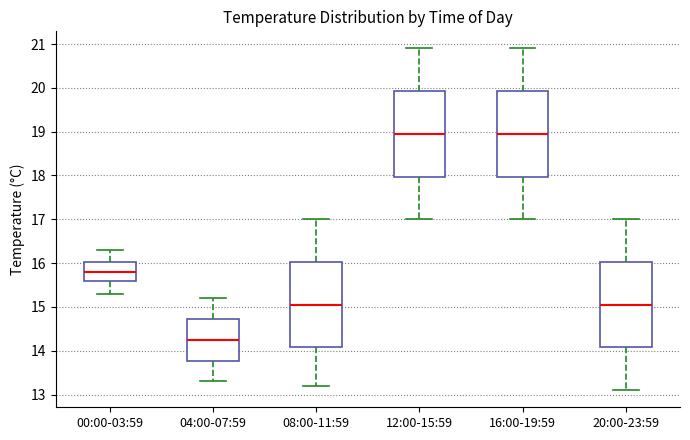

Where is the upper edge of the box for 16:00-19:59 on the y-axis? The values are not printed on the chart, so give them approximately, as read against the axis.

19.9